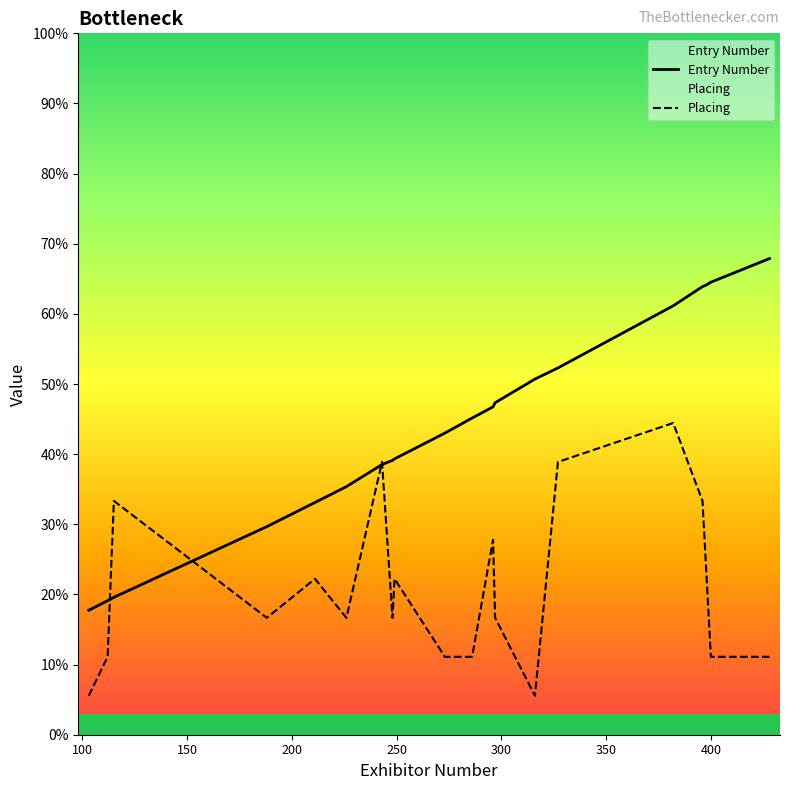

Does the chart have visible grid lines?

No